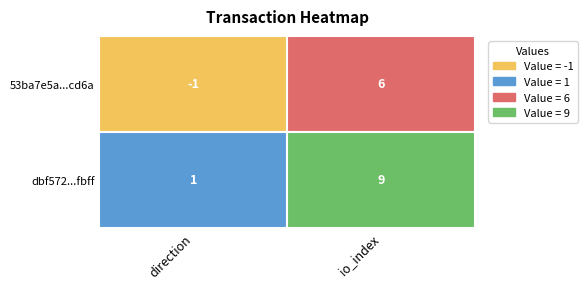

What is the difference between the dbf5722afbd1eb00ac9c2620dd91ed834bccfbf values at 1 and 0?

8